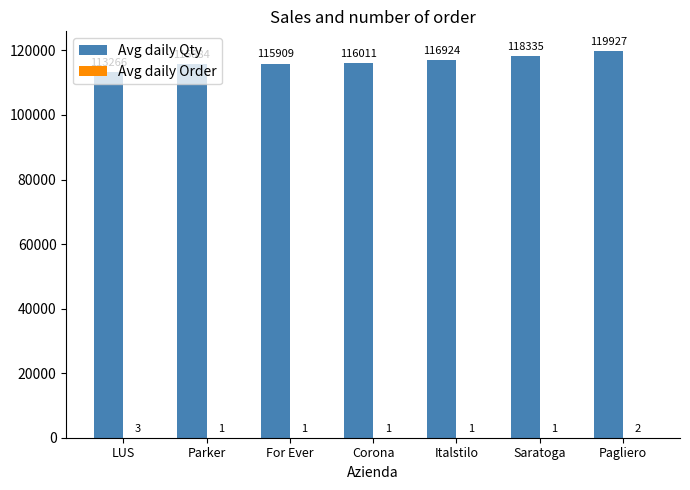

What is the sum of all Avg daily Qty values?

816256